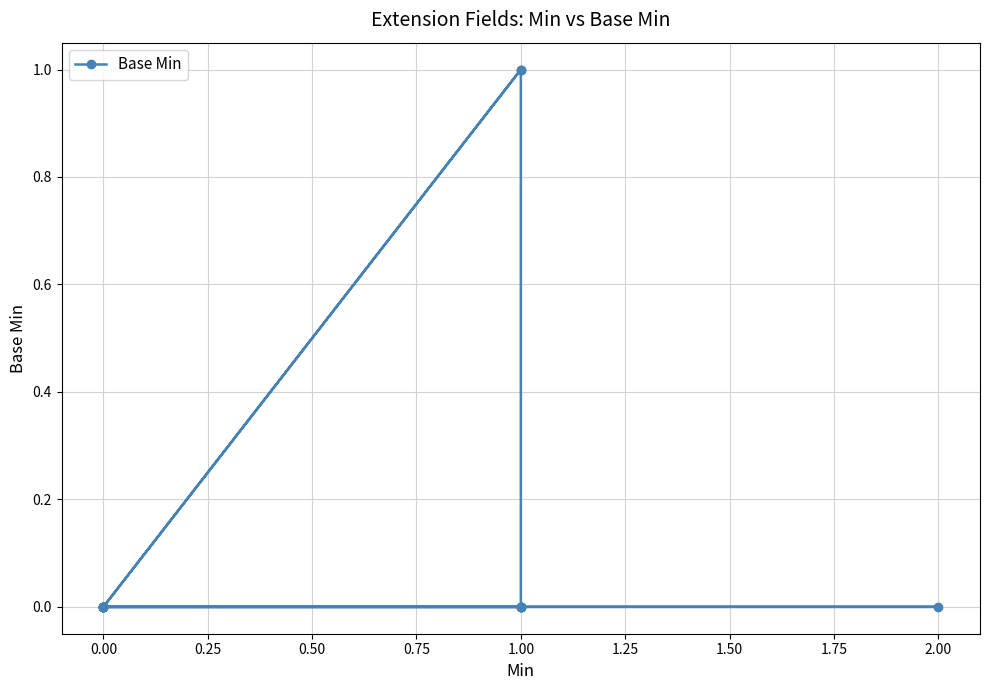

Count the values in the range 0 to 1.

14